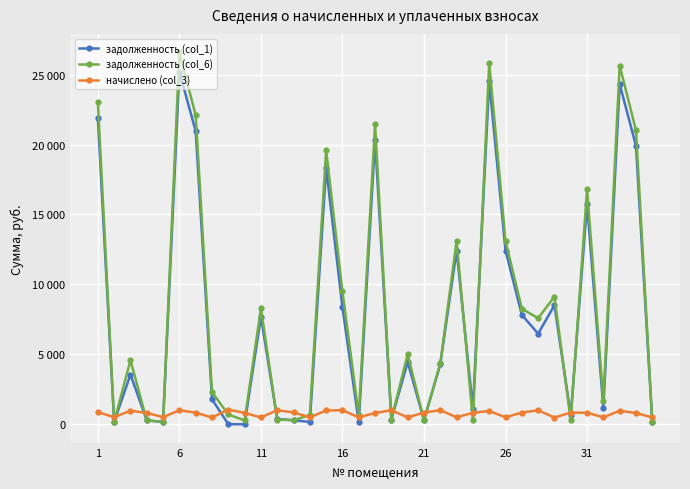

Reading left to right, list all the values displayed in this chart.

задолженность (col_1): 21870.3	168.0	3551.6	270.1	168.0	25207.2	20945.6	1783.5	0.0	0.1	7683.5	374.7	282.0	164.3	18334.8	8352.6	137.4	20342.6	332.8	4447.8	283.2	4283.0	12422.7	1117.4	24525.8	12422.7	7819.3	6476.5	8507.3	636.4	15736.4	1158.6	24322.7	19912.9	161.7
задолженность (col_6): 23065.6	168.0	4574.5	269.8	168.0	26584.8	22090.4	2295.6	697.5	269.8	8289.5	334.0	282.0	659.1	19604.0	9492.1	632.0	21454.4	332.8	5010.6	279.1	4350.8	13101.6	273.5	25843.7	13101.6	8261.8	7580.7	9119.7	277.7	16798.5	1670.7	25652.0	21015.5	161.7
начислено (col_3): 865.0	504.0	962.0	809.3	504.0	996.9	828.4	481.8	1046.2	809.3	483.4	998.5	845.9	492.9	982.6	998.5	492.9	804.5	998.5	488.1	833.2	1006.5	491.3	820.4	947.6	491.3	833.2	993.8	478.6	833.2	818.9	492.9	962.0	801.4	484.9